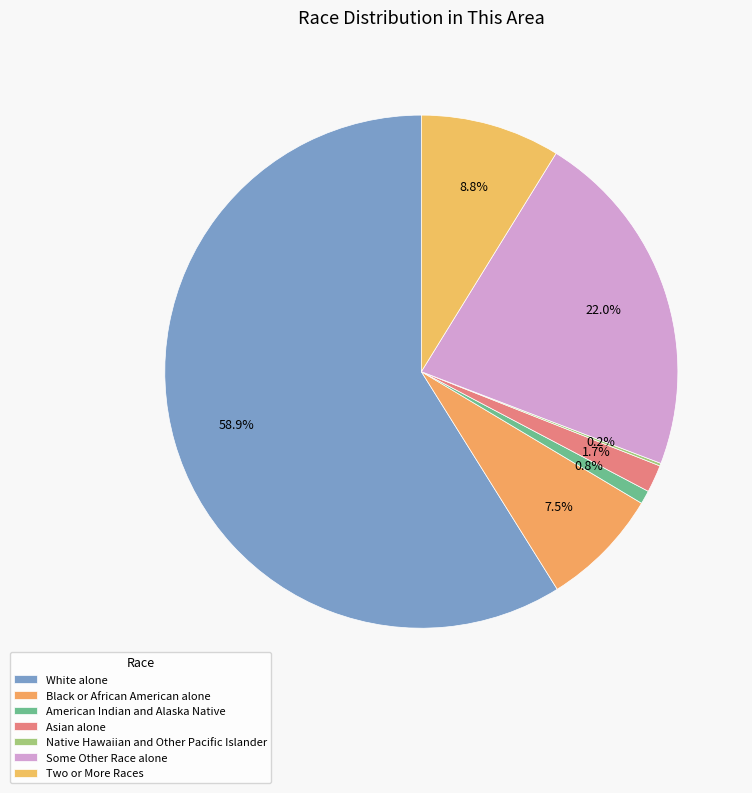

True or false: White alone accounts for 59% of the total.

True